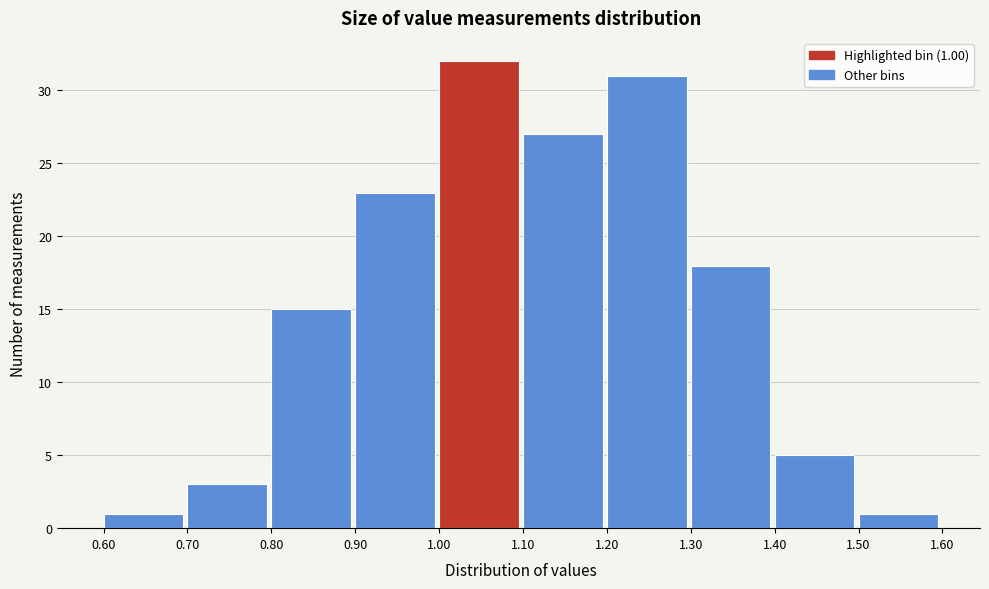

Which range on the x-axis has the tallest bar?

1.00 to 1.10